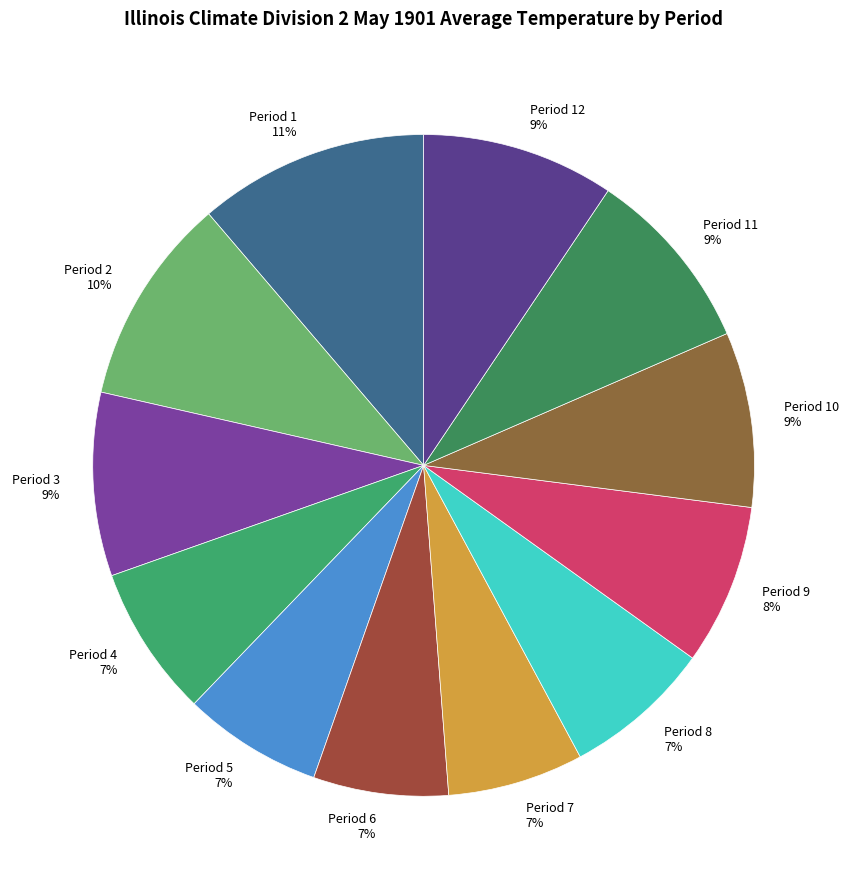

Which category has the biggest portion of the pie?

Period 1